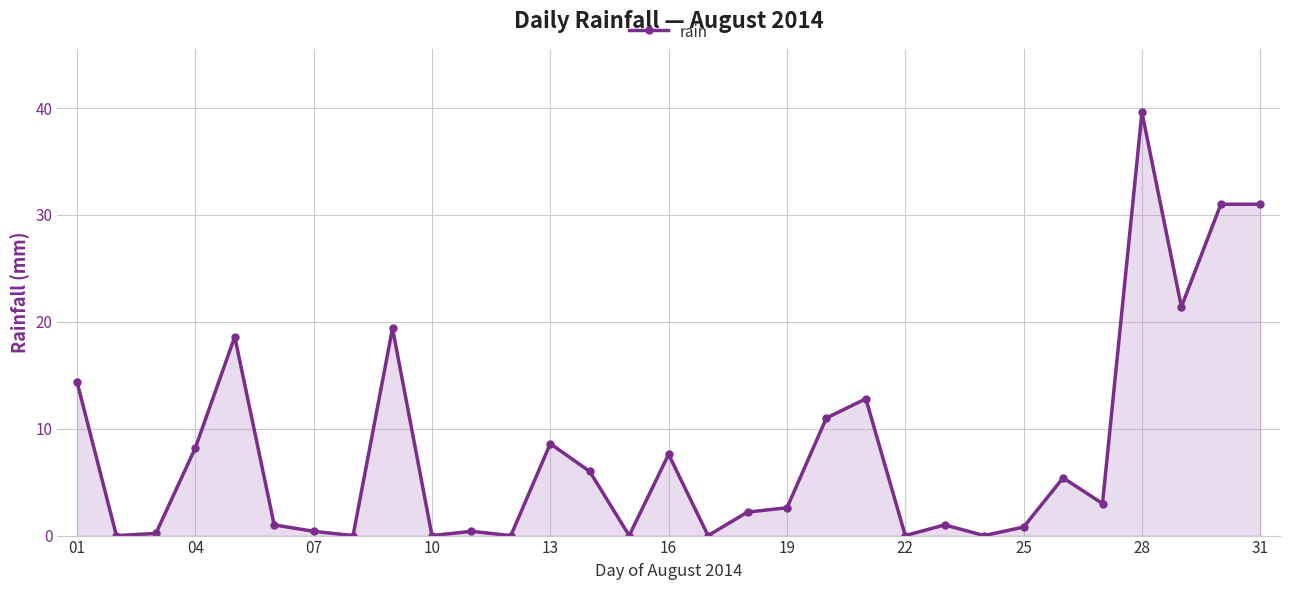

What is the maximum value shown in the chart?

39.6